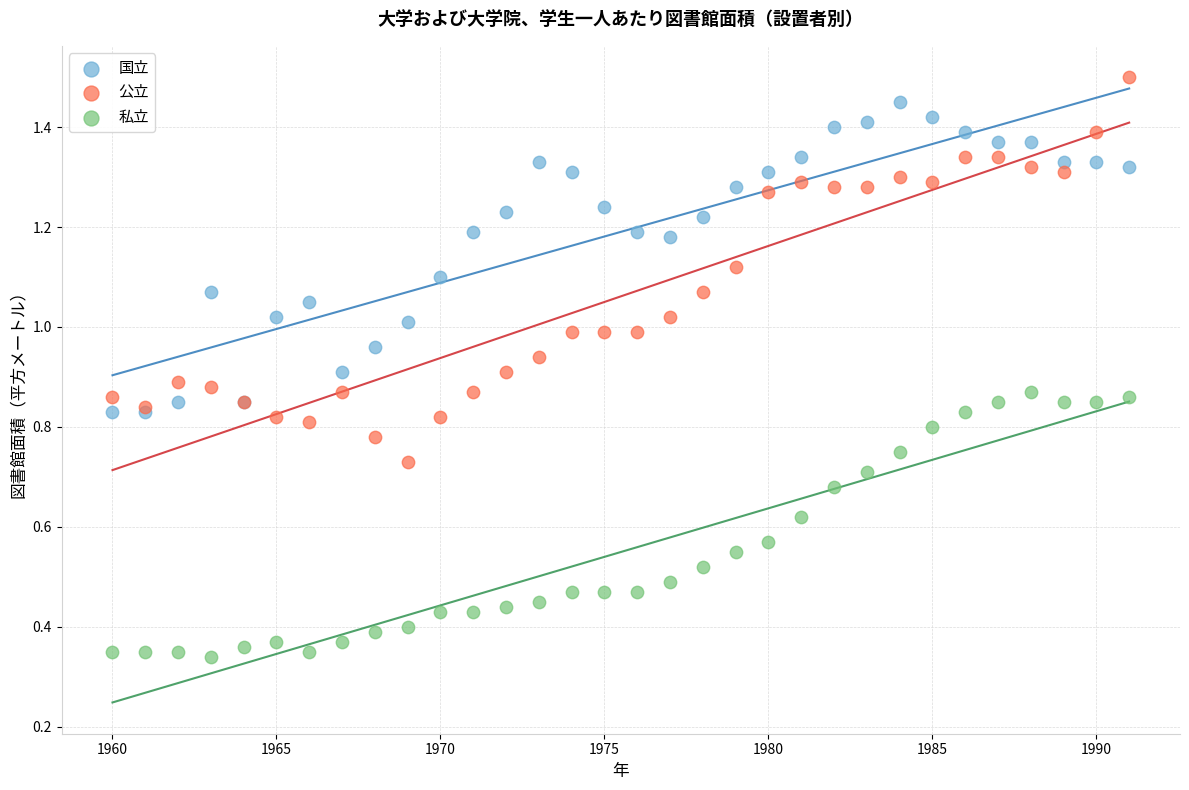

Which series contains the lowest Y value?

私立